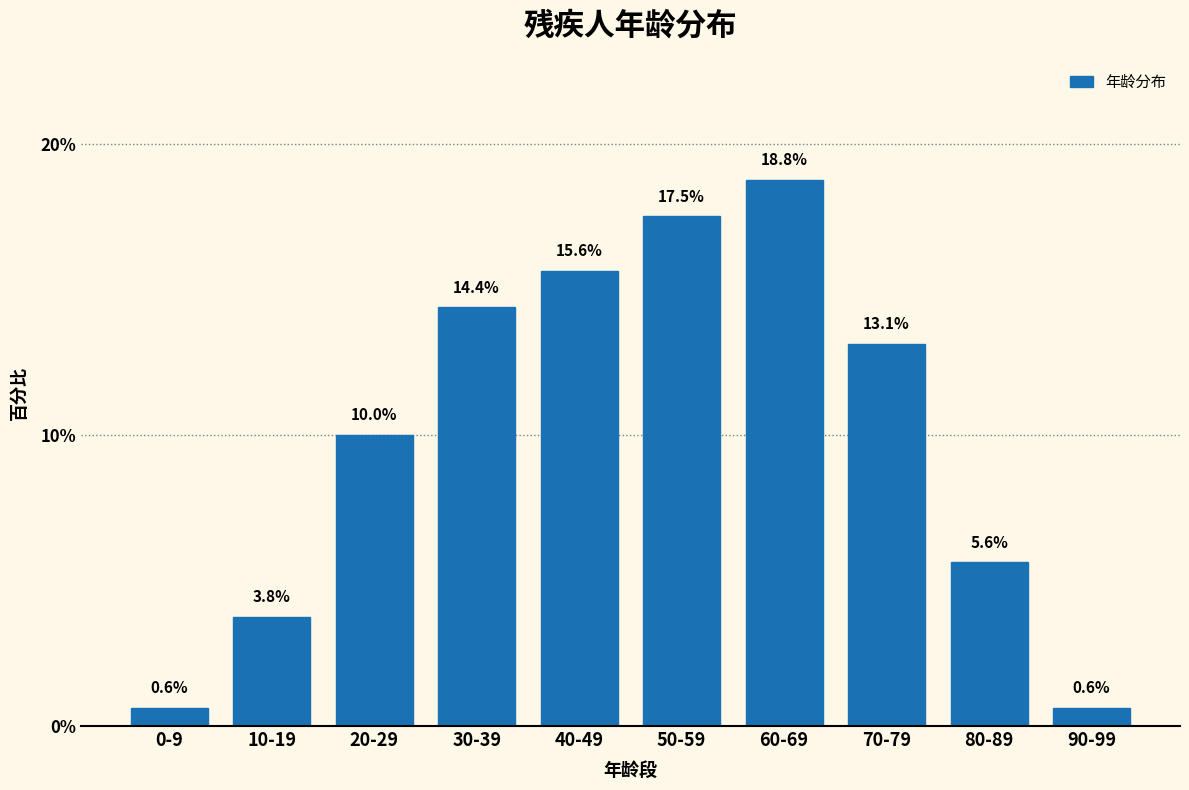

Reading left to right, list all the values displayed in this chart.

0-9=0.6	10-19=3.8	20-29=10.0	30-39=14.4	40-49=15.6	50-59=17.5	60-69=18.8	70-79=13.1	80-89=5.6	90-99=0.6